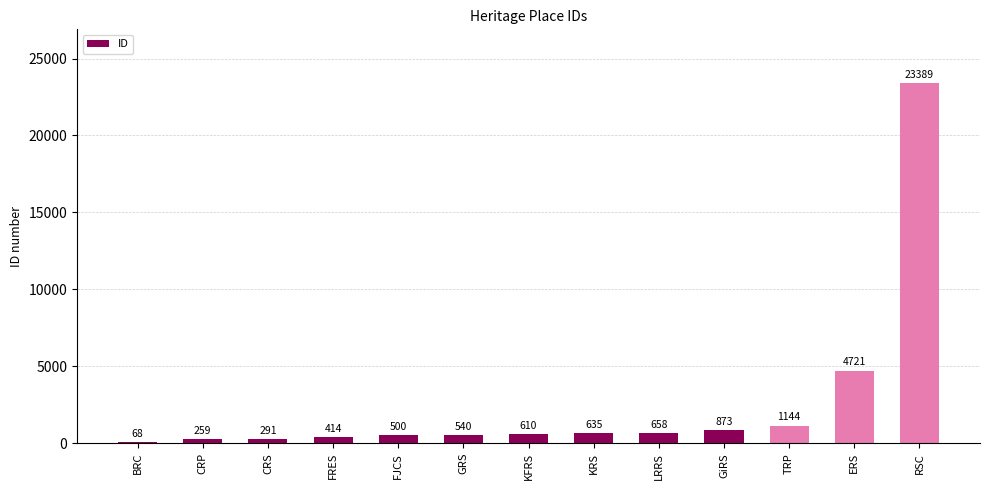

What is the sum of all values?

34102